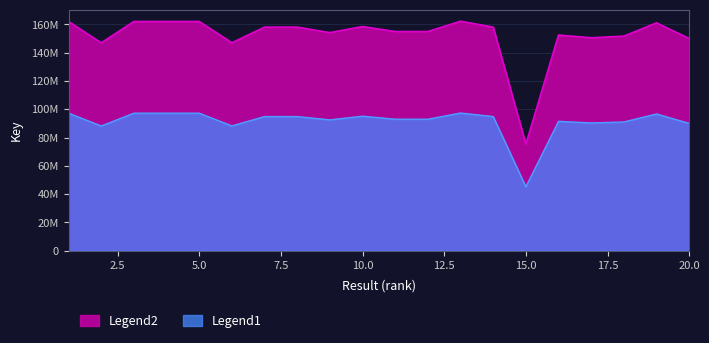

Which series changed the most between 10 and 17?

Legend1